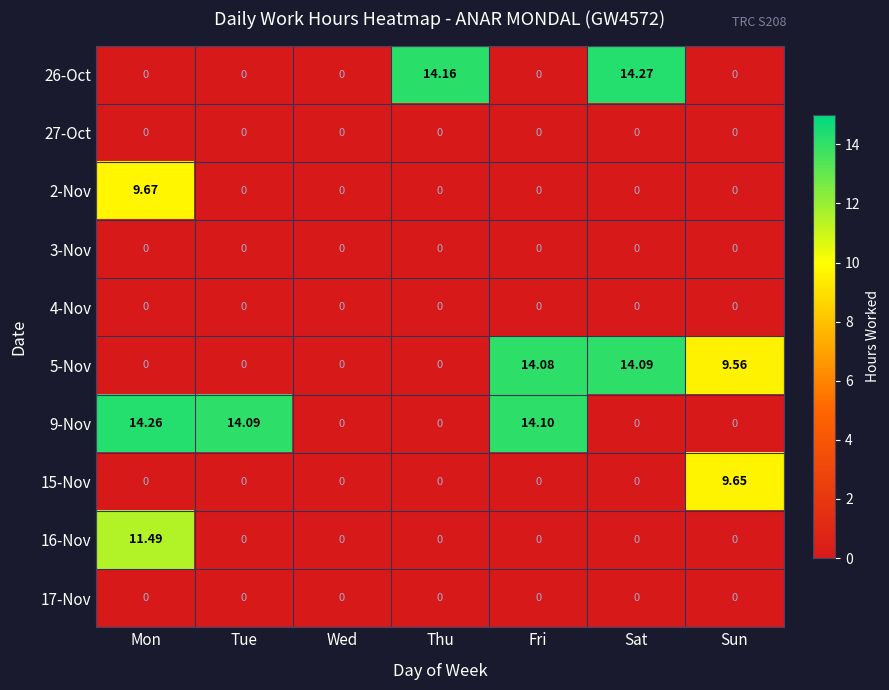

At which category is the sum across all series the highest?

Mon